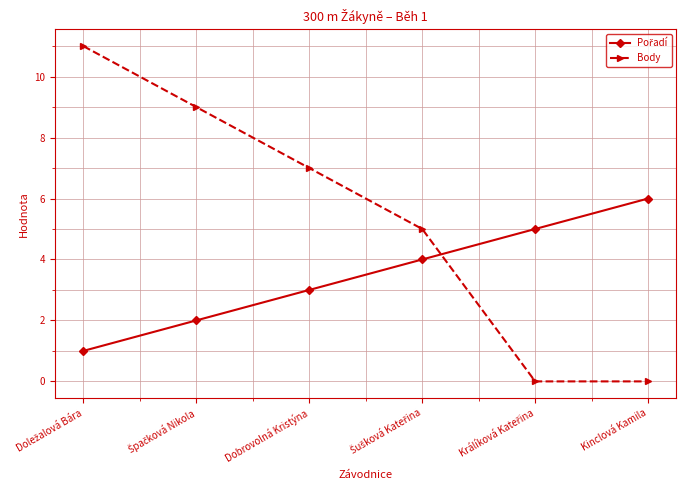

What is the maximum value shown in the chart?

11